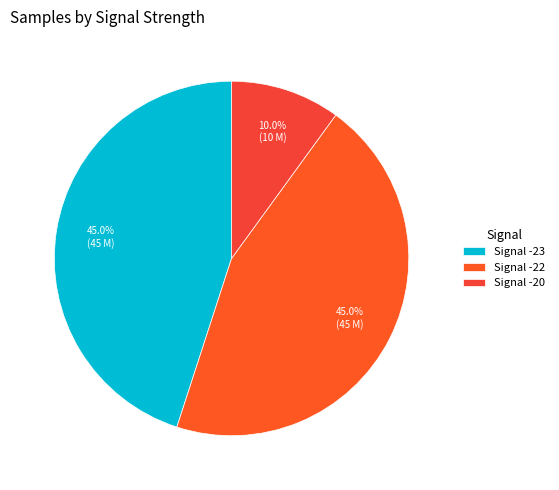

Is there any slice that represents more than half of the pie?

No